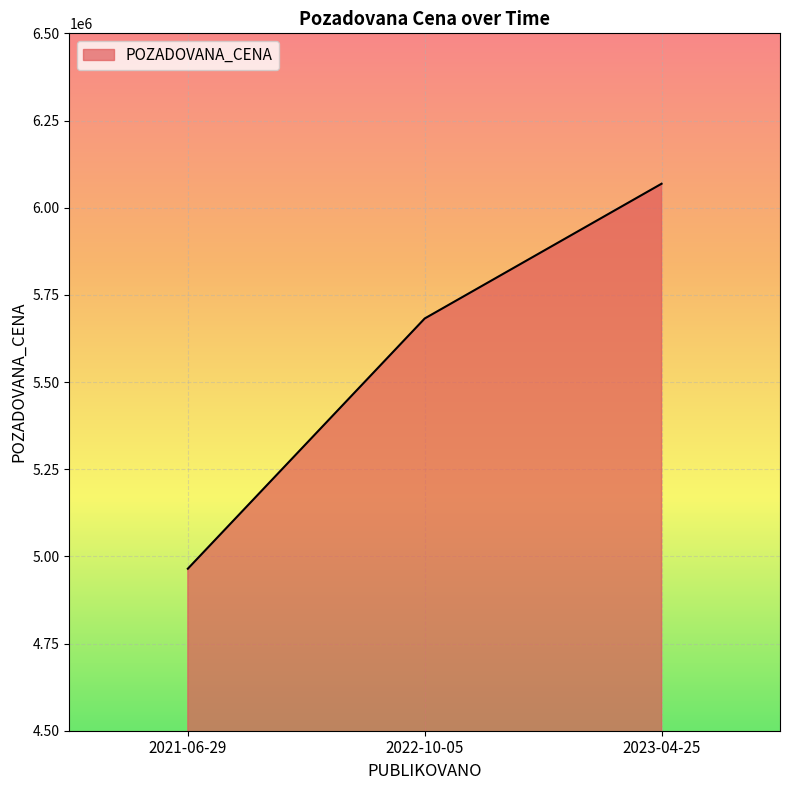

How many categories are shown in the chart?

3